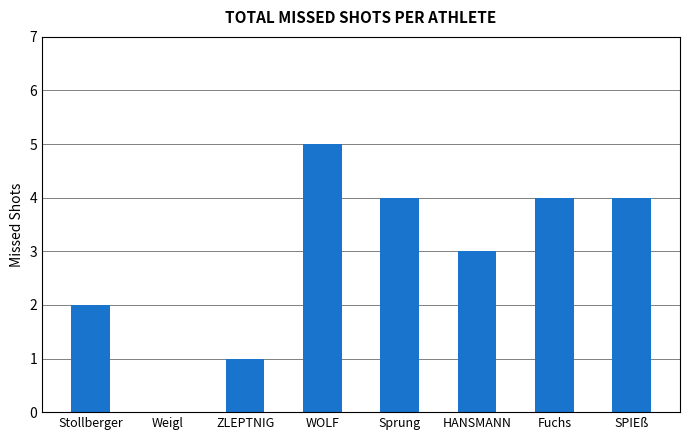

Between WOLF and Sprung, which is larger?

WOLF